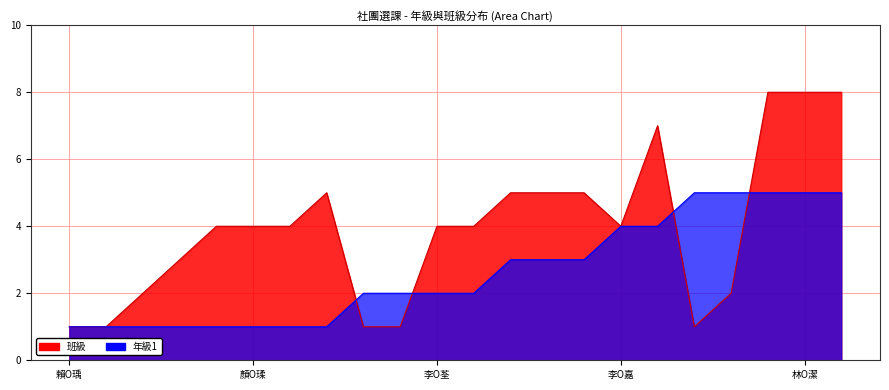

How many times do 班級 and 年級1 cross each other?

4